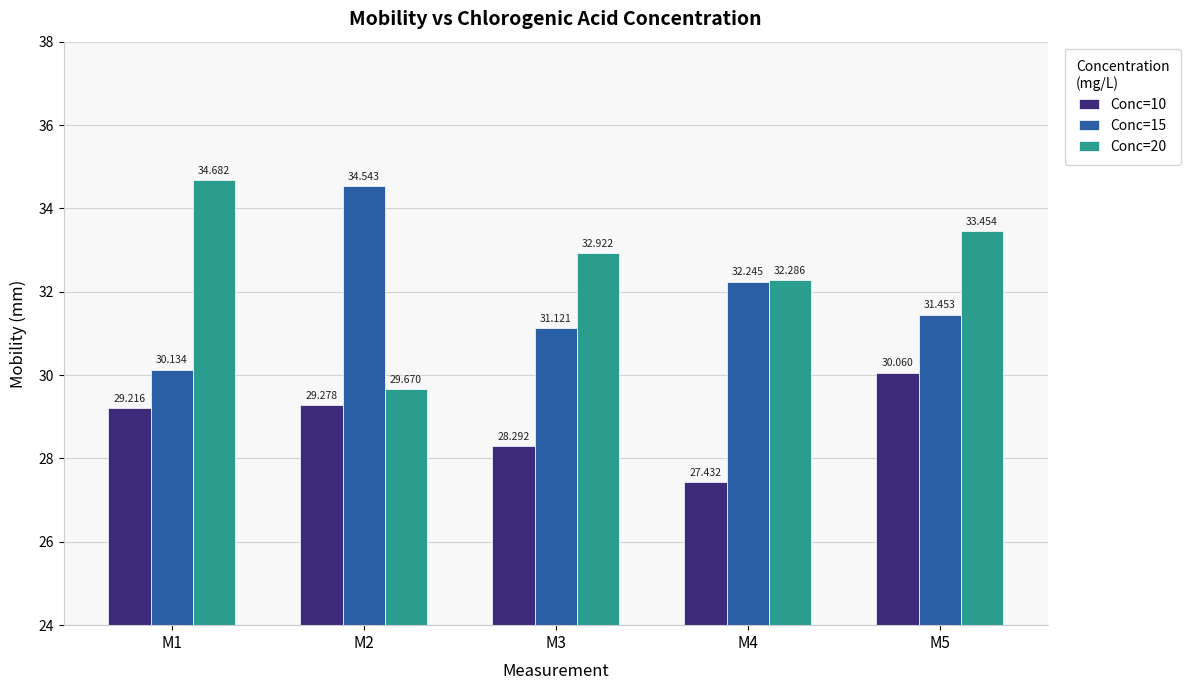

Is it true that Conc=20 equals 34.7 at M1?

True